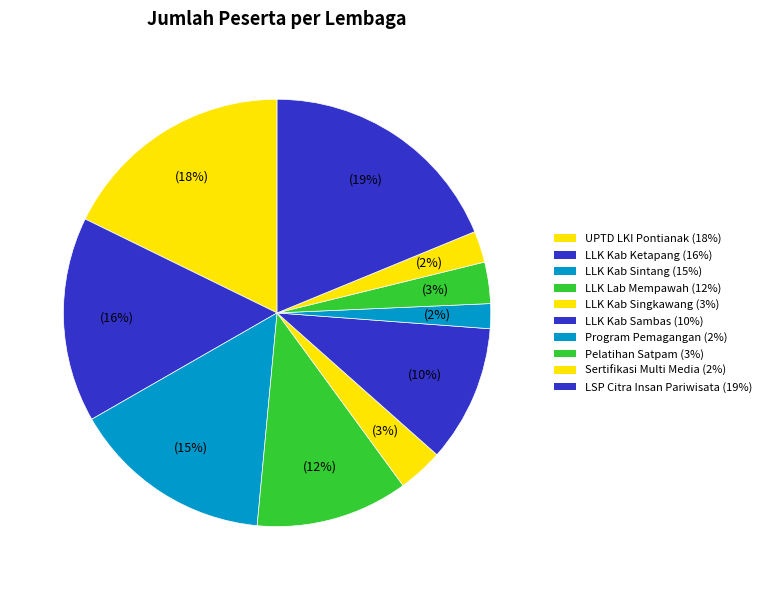

Is it true that LSP Citra Insan Pariwisata is 19% of the pie?

True